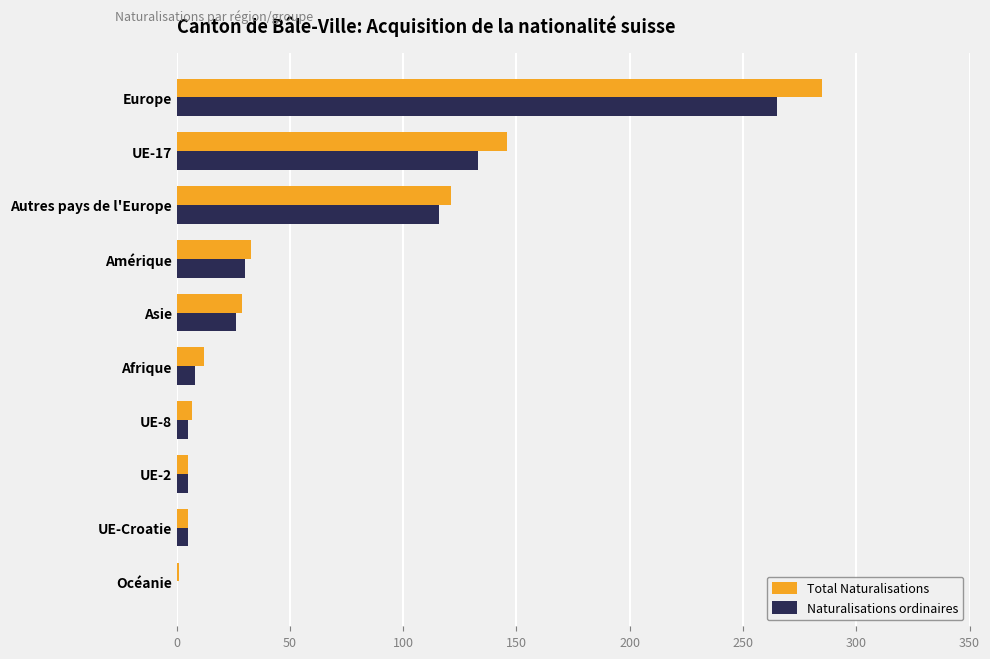

At which label does Naturalisations ordinaires reach its peak?

Europe